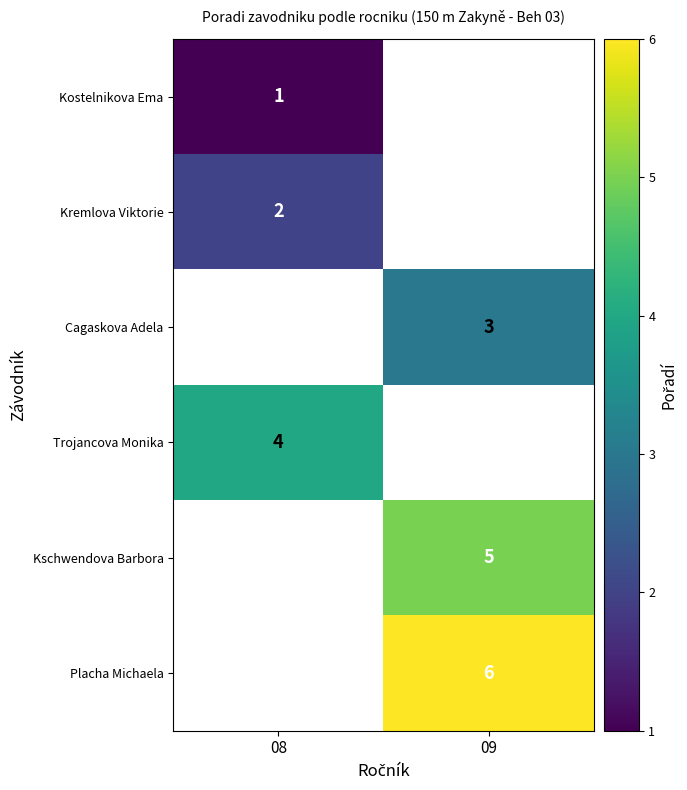

At how many categories does at least one series exceed 3?

2